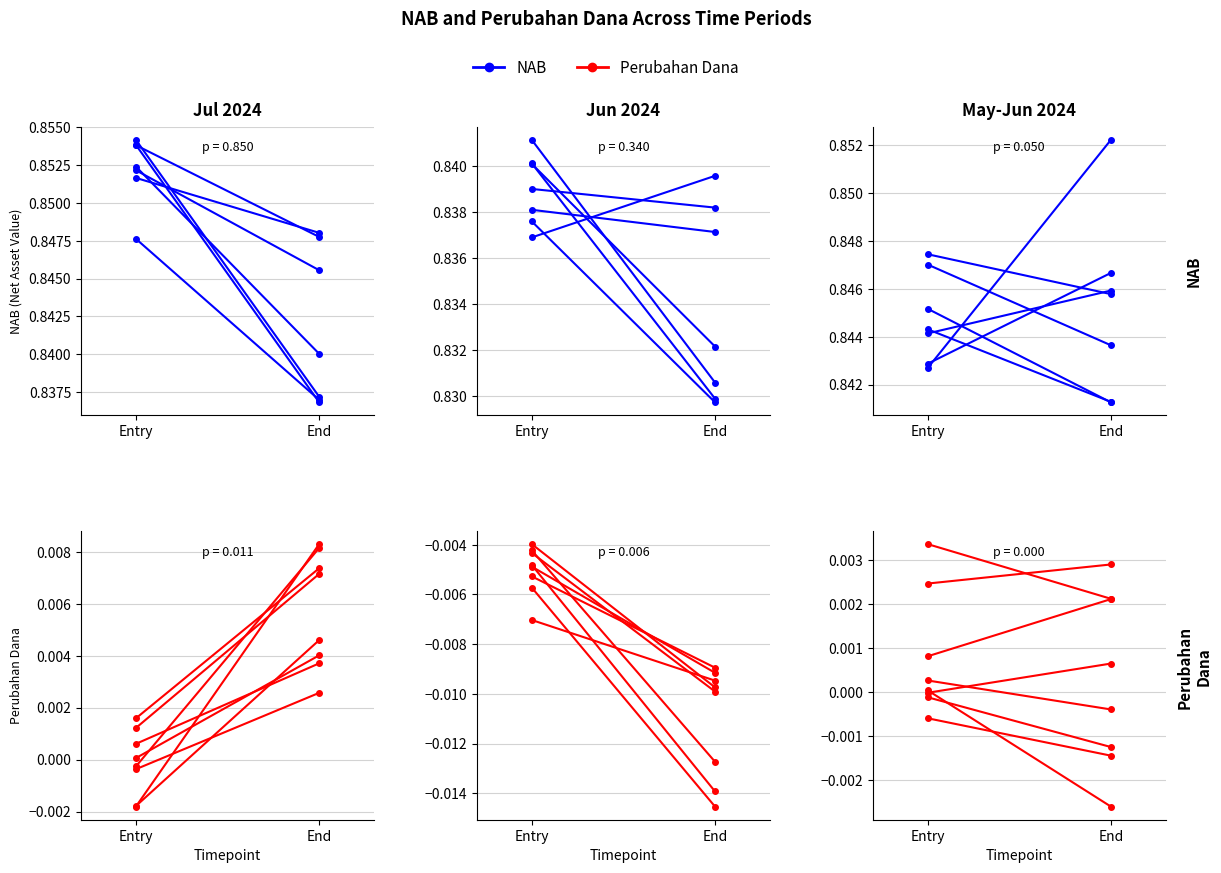

What are all the series names shown in the legend?

NAB, Perubahan Dana